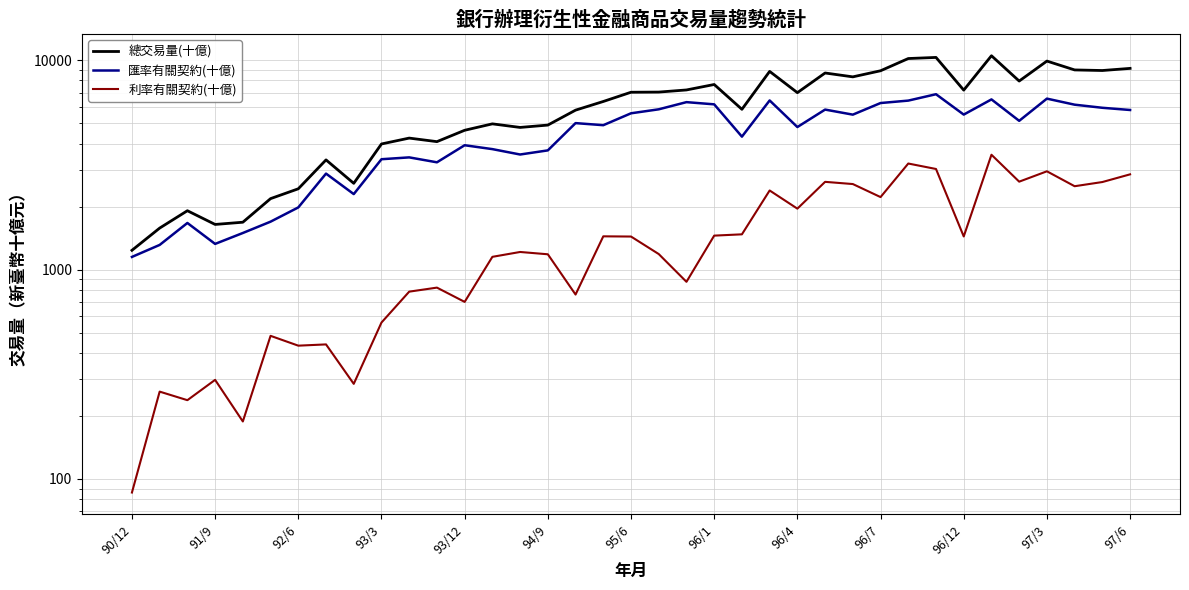

The 總交易量(十億) series shows 5658.2 at 93/3. True or false?

False